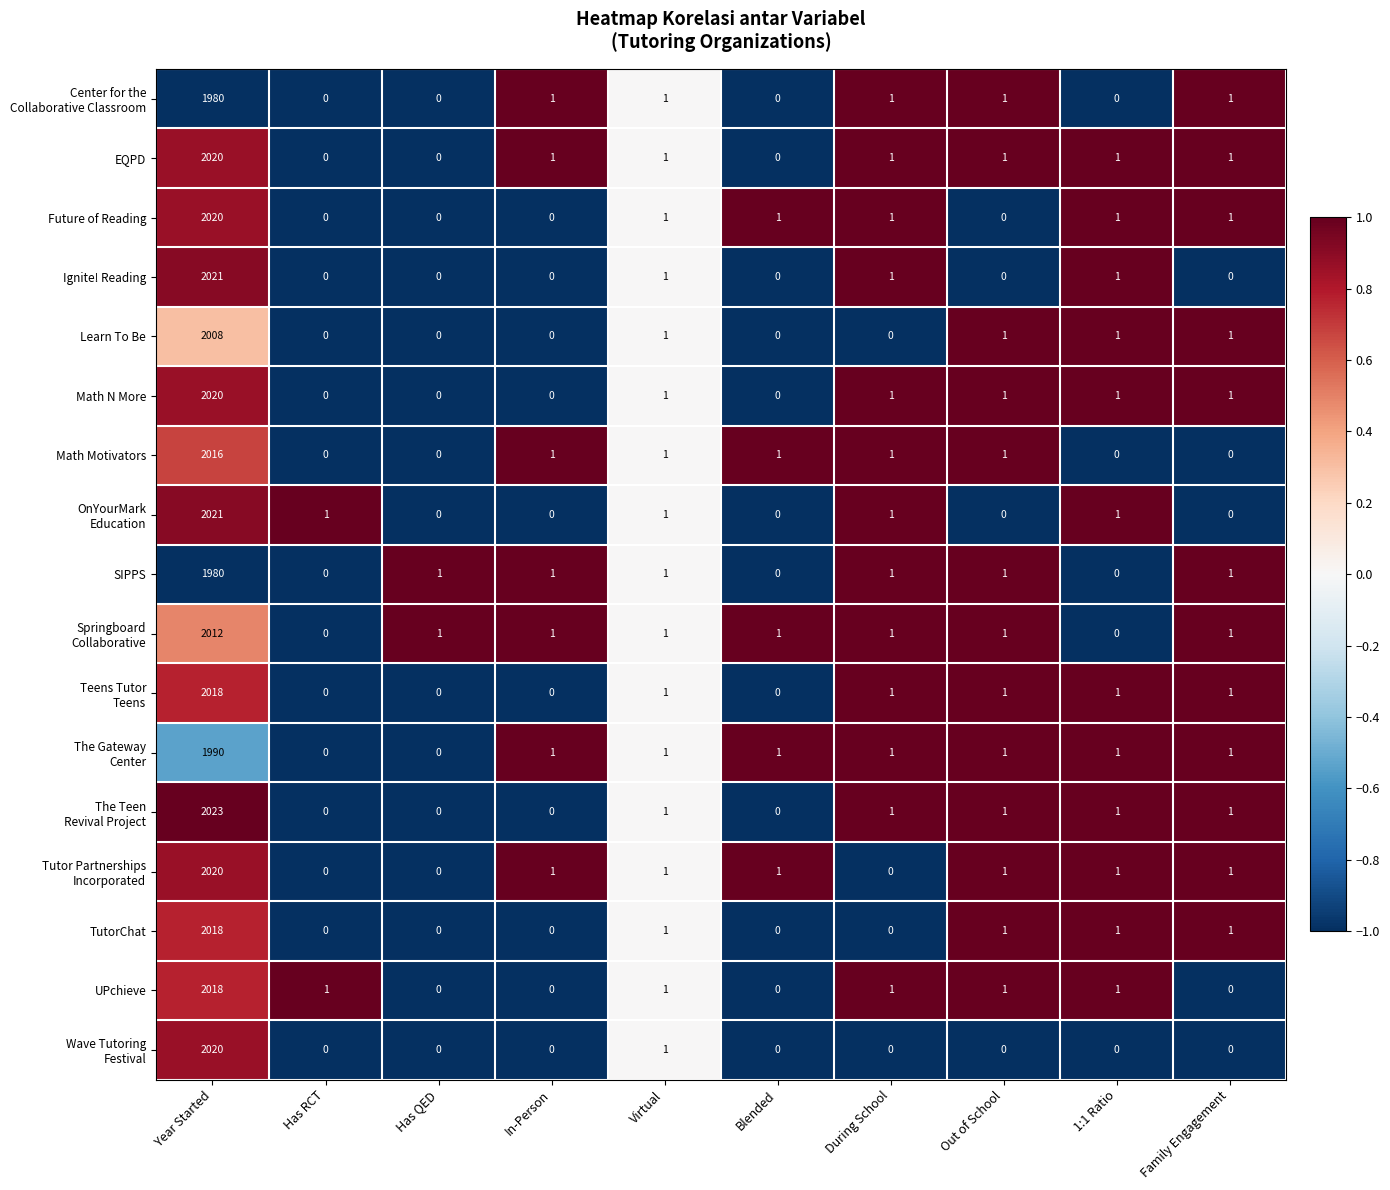

What is the maximum value shown in the chart?

2023